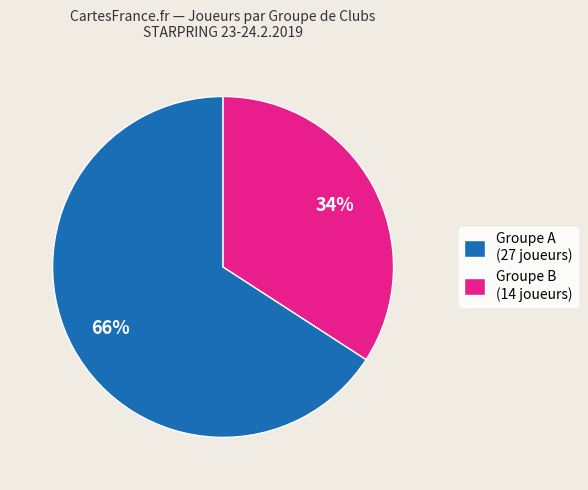

True or false: Groupe A (27 joueurs) accounts for 66% of the total.

True